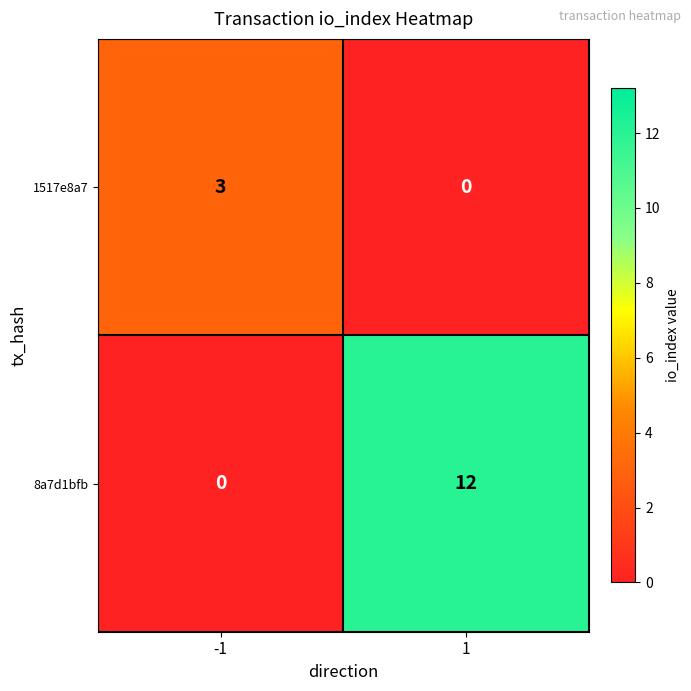

What is the spread (max minus min) of values at -1?

3